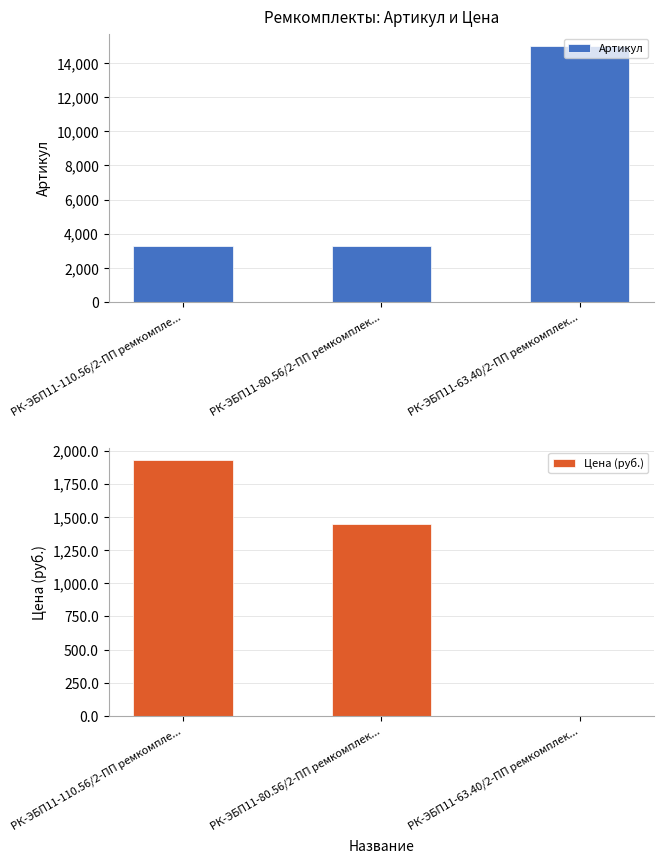

Is it true that Цена (руб.) equals 725.8 at РК-ЭБП11-110.56/2-ПП ремкомпле...?

False